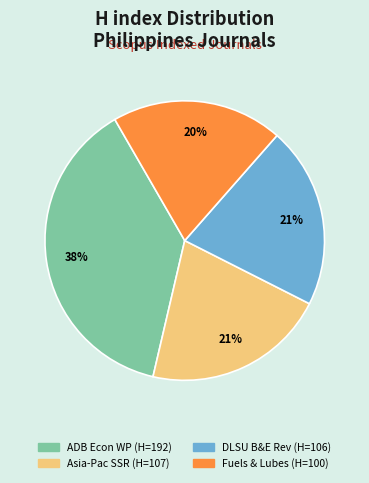

To the nearest percent, what is the average slice percentage?

25%